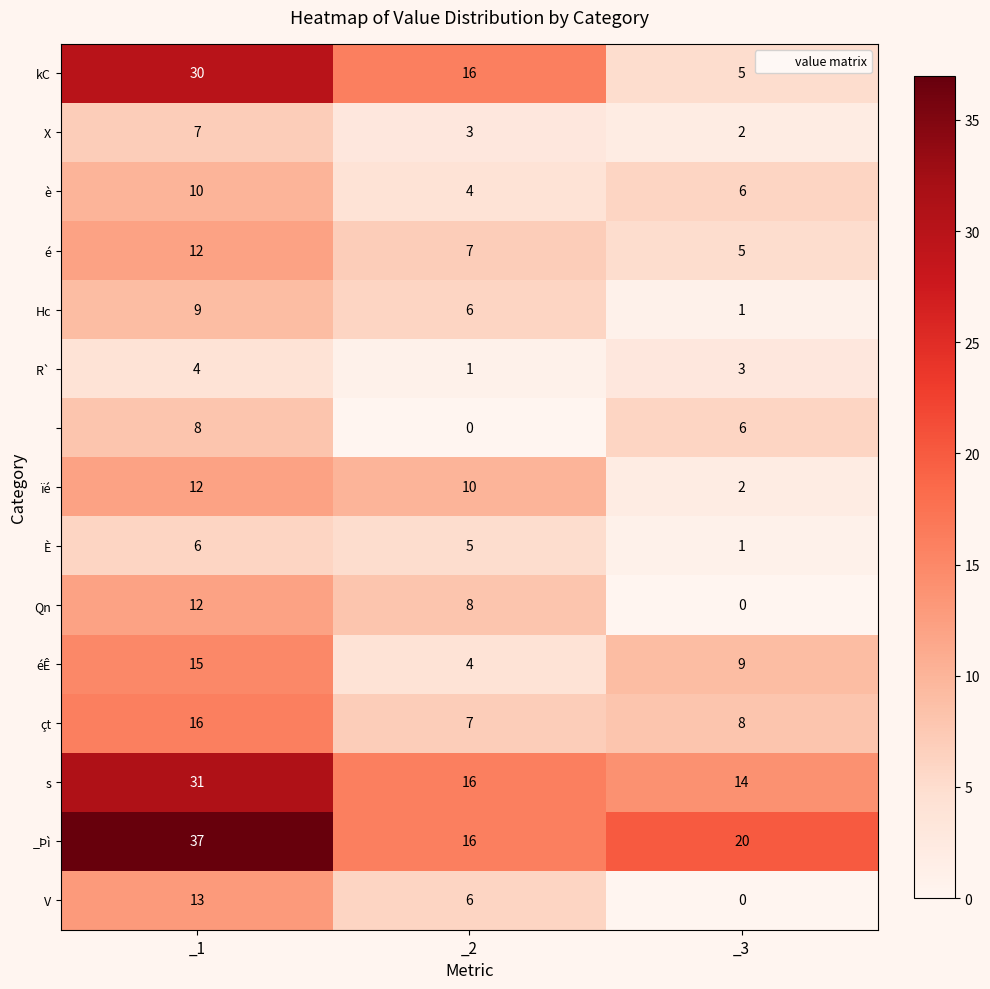

What is the difference between the highest and lowest values at _3?

20